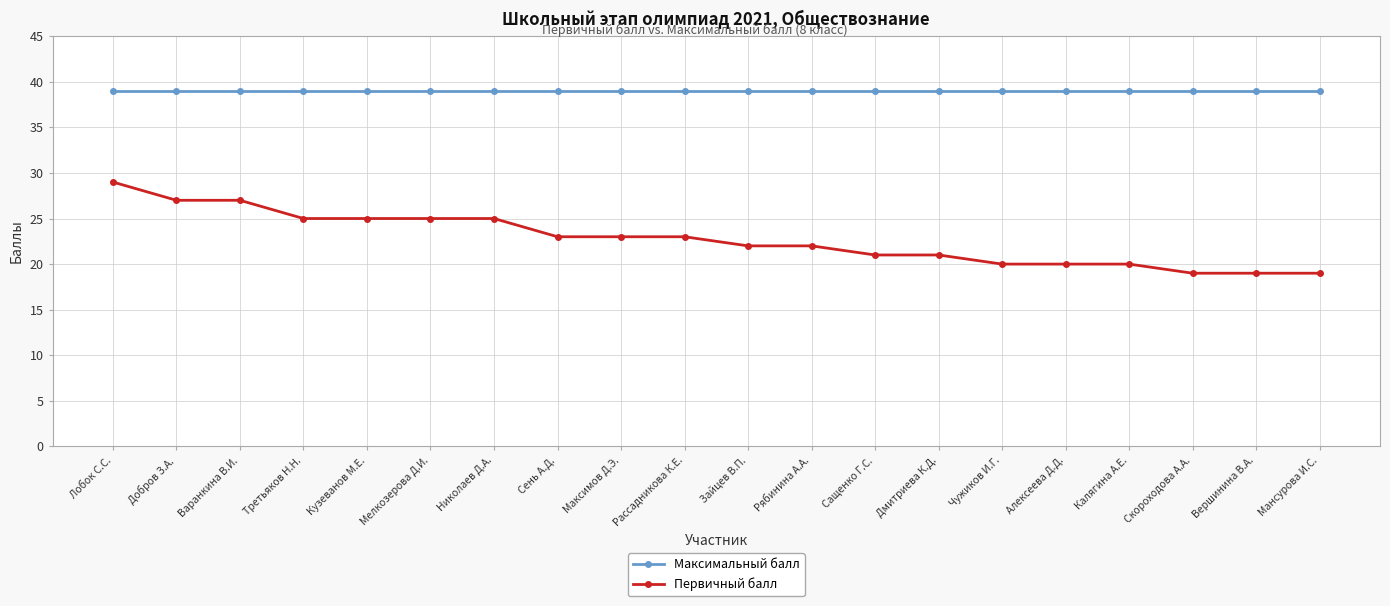

Reading right to left, transcribe all the data shown in this chart.

Максимальный балл: Мансурова И.С.=39	Вершинина В.А.=39	Скороходова А.А.=39	Калягина А.Е.=39	Алексеева Д.Д.=39	Чужиков И.Г.=39	Дмитриева К.Д.=39	Сащенко Г.С.=39	Рябинина А.А.=39	Зайцев В.П.=39	Рассадникова К.Е.=39	Максимов Д.Э.=39	Сень А.Д.=39	Николаев Д.А.=39	Мелкозерова Д.И.=39	Кузеванов М.Е.=39	Третьяков Н.Н.=39	Варанкина В.И.=39	Добров З.А.=39	Лобок С.С.=39
Первичный балл: Мансурова И.С.=19	Вершинина В.А.=19	Скороходова А.А.=19	Калягина А.Е.=20	Алексеева Д.Д.=20	Чужиков И.Г.=20	Дмитриева К.Д.=21	Сащенко Г.С.=21	Рябинина А.А.=22	Зайцев В.П.=22	Рассадникова К.Е.=23	Максимов Д.Э.=23	Сень А.Д.=23	Николаев Д.А.=25	Мелкозерова Д.И.=25	Кузеванов М.Е.=25	Третьяков Н.Н.=25	Варанкина В.И.=27	Добров З.А.=27	Лобок С.С.=29